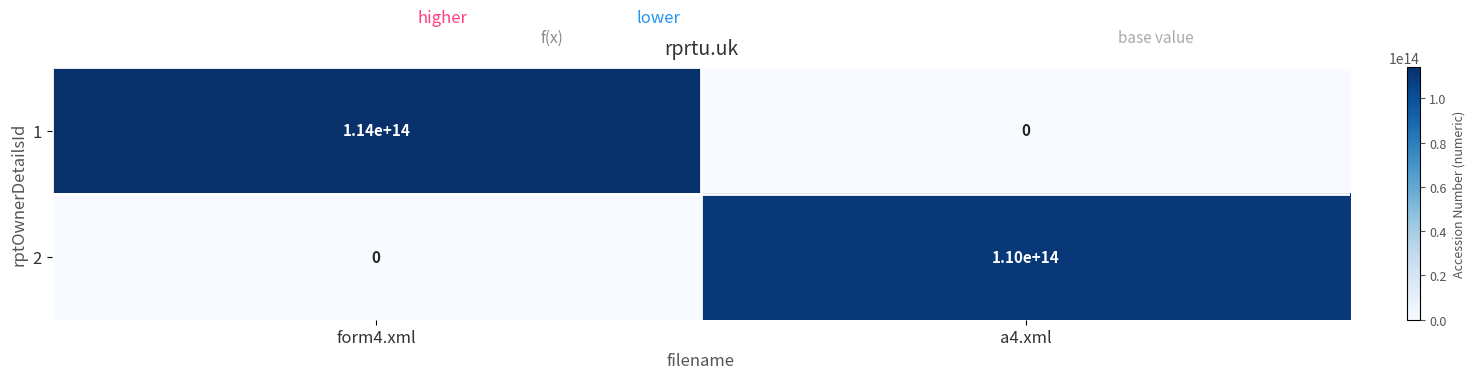

Rank the series by their maximum value, from highest to lowest.

1, 2